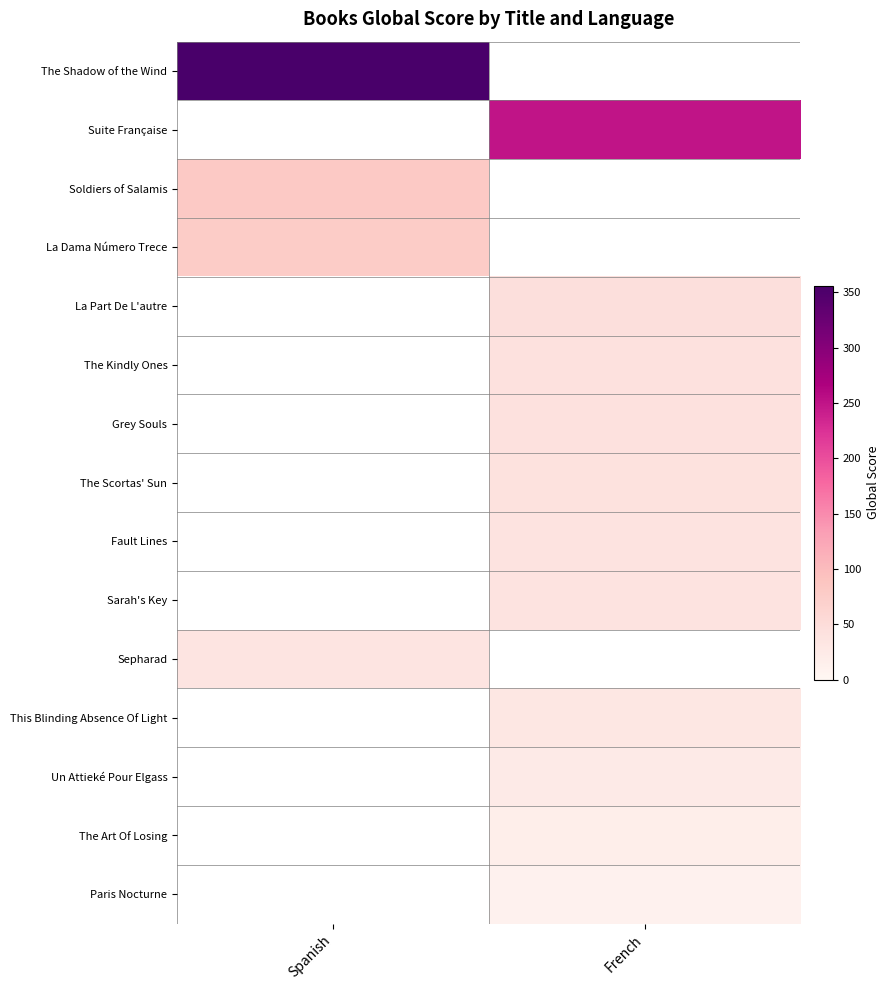

Where is Soldiers of Salamis nearest to the value 82?

Spanish